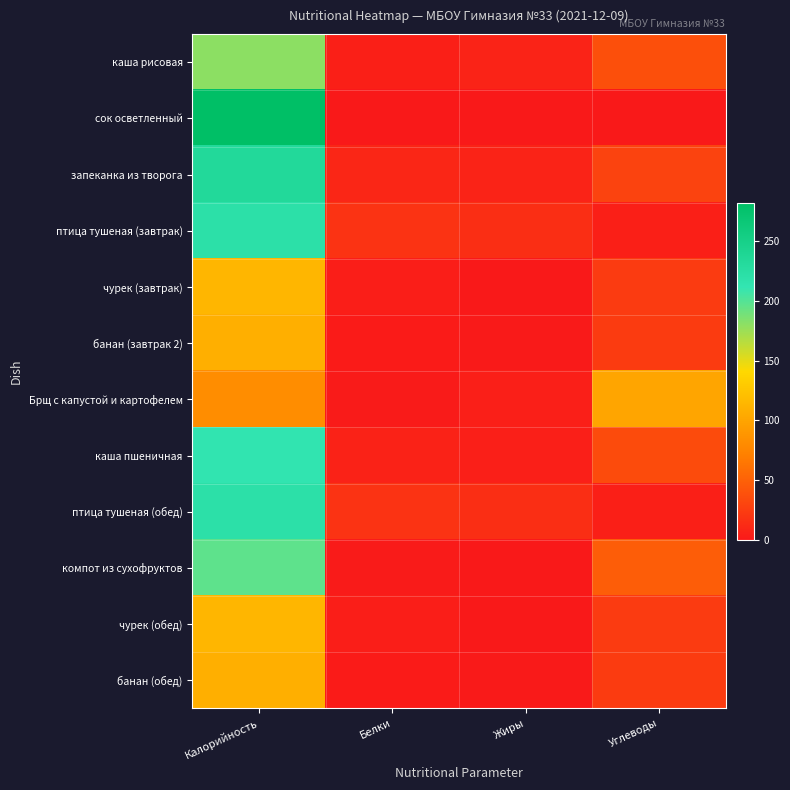

Reading left to right, what are all the values shown in this chart?

каша рисовая: Калорийность=180.5	Белки=4.7	Жиры=6.9	Углеводы=37.6
сок осветленный: Калорийность=282.2	Белки=0.0	Жиры=0.0	Углеводы=0.0
запеканка из творога: Калорийность=233.7	Белки=9.0	Жиры=7.0	Углеводы=29.1
птица тушеная (завтрак): Калорийность=221.0	Белки=17.6	Жиры=14.6	Углеводы=4.7
чурек (завтрак): Калорийность=114.2	Белки=3.8	Жиры=0.5	Углеводы=23.6
банан (завтрак 2): Калорийность=108.3	Белки=1.7	Жиры=0.6	Углеводы=23.9
Брщ с капустой и картофелем: Калорийность=82.0	Белки=1.4	Жиры=3.9	Углеводы=100.4
каша пшеничная: Калорийность=213.7	Белки=6.6	Жиры=4.4	Углеводы=35.3
птица тушеная (обед): Калорийность=221.0	Белки=17.6	Жиры=14.6	Углеводы=4.7
компот из сухофруктов: Калорийность=196.4	Белки=1.2	Жиры=0.3	Углеводы=47.3
чурек (обед): Калорийность=114.2	Белки=3.8	Жиры=0.5	Углеводы=23.6
банан (обед): Калорийность=108.3	Белки=1.7	Жиры=0.6	Углеводы=23.9